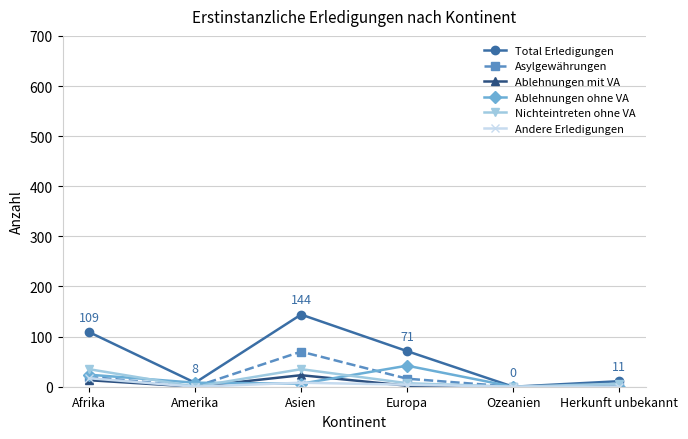

Where is the first local minimum for Ablehnungen mit VA?

Amerika